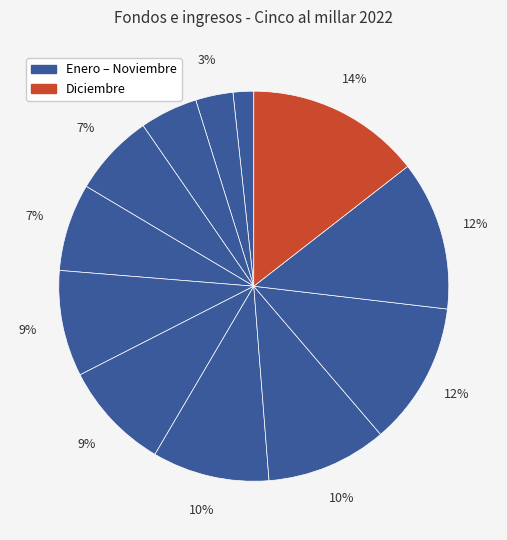

Count the number of slices in the pie.

12